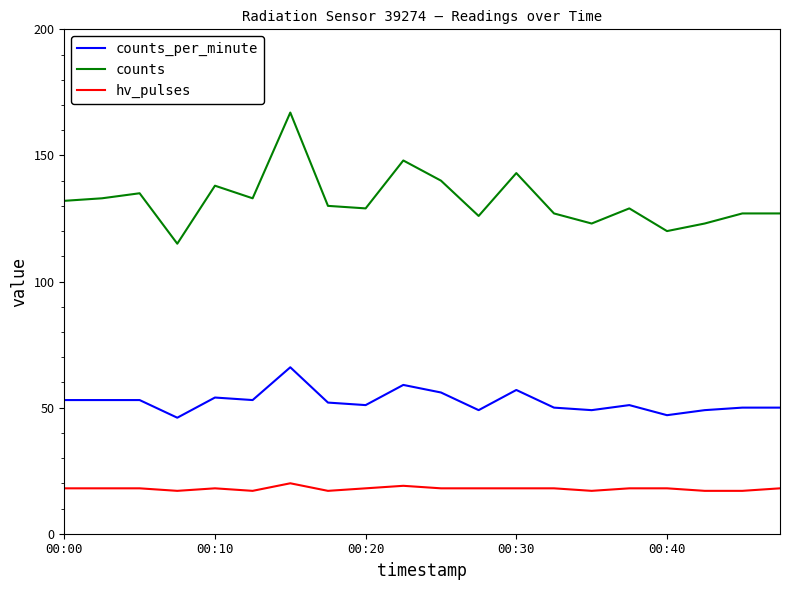

List the series in order of their peak value, highest first.

counts, counts_per_minute, hv_pulses